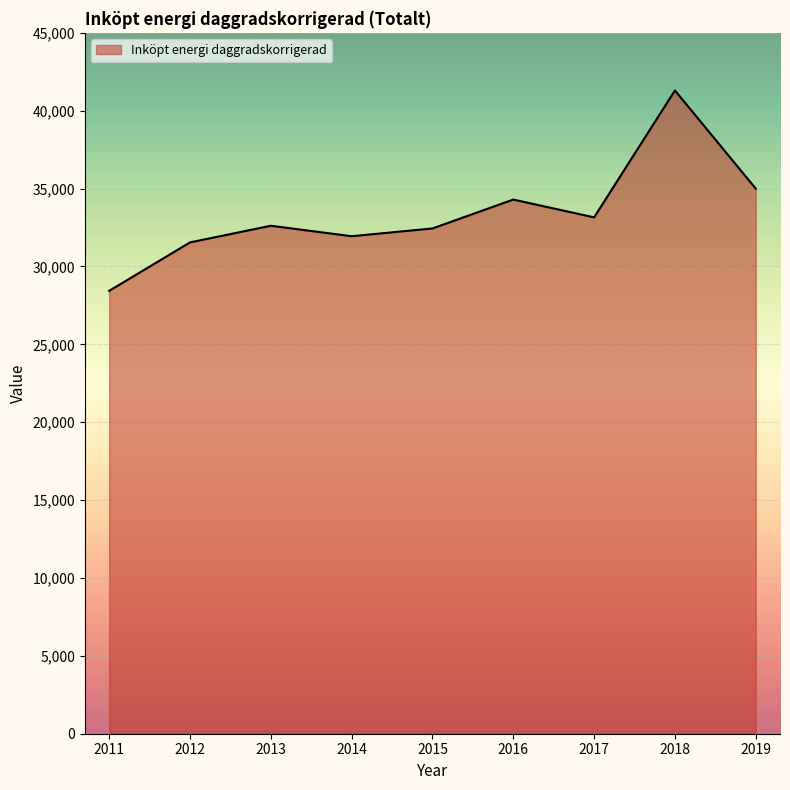

Does the chart display data point markers on the line(s)?

No